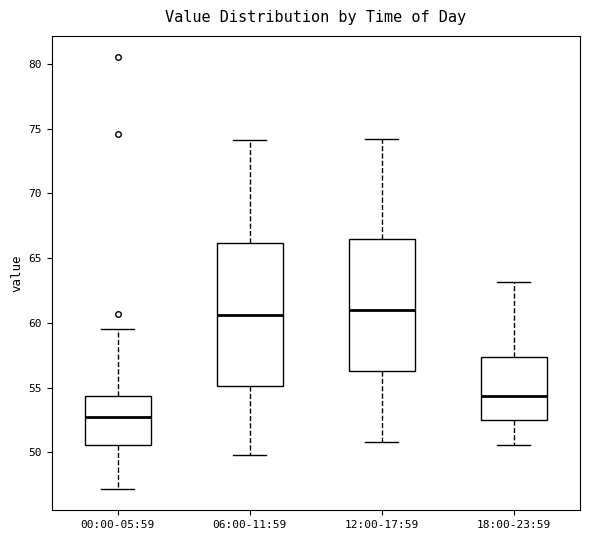

Which box is the tallest, from its lower edge to its upper edge?

06:00-11:59